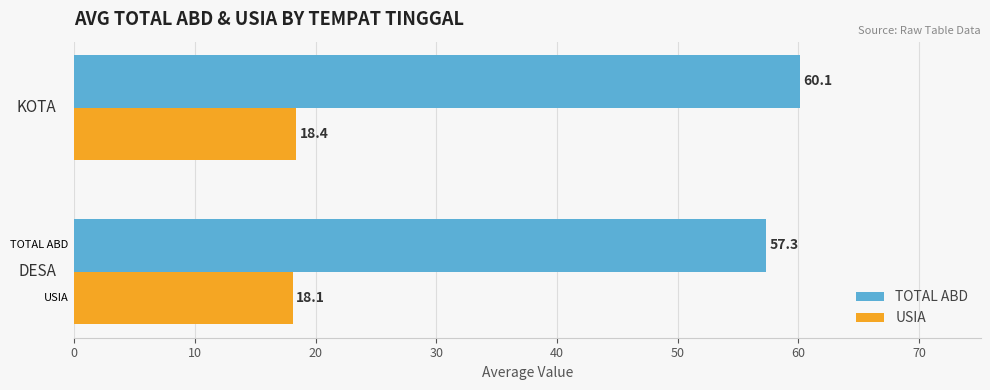

What is the lowest value of the USIA series?

18.1